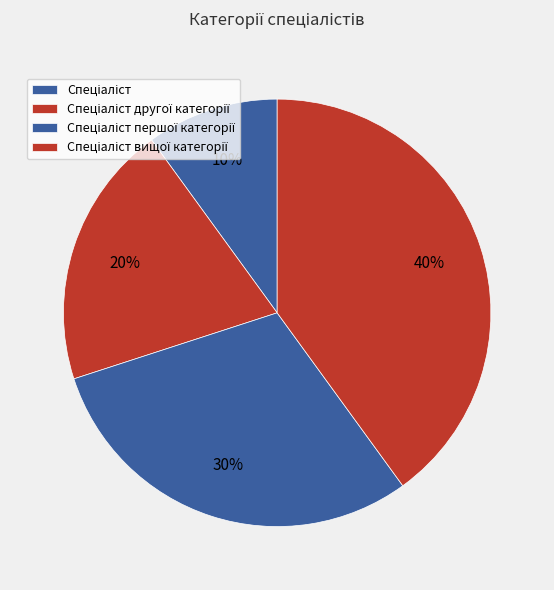

How many segments does this pie chart have?

4